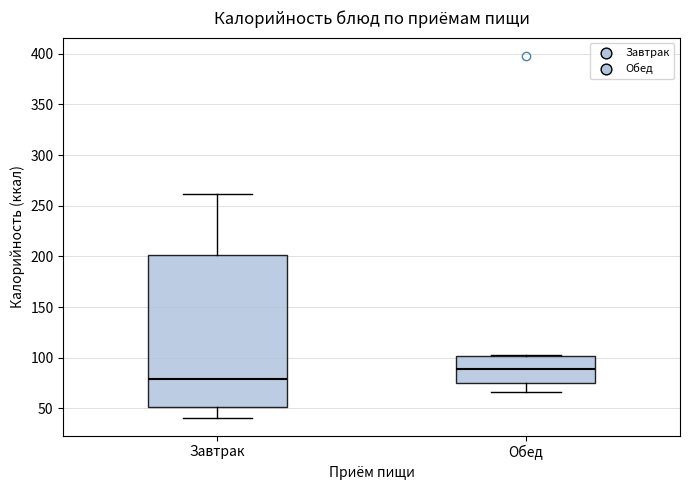

Reading left to right, transcribe this box plot: for each box, give where its median line is, the range the box spans, and where its two whiskers end, as read against the y-axis. The values are not printed on the chart, so give them approximately, as read against the axis.

Завтрак: median 80, box 50 to 200, whiskers 40 to 260
Обед: median 90, box 75 to 100, whiskers 65 to 105